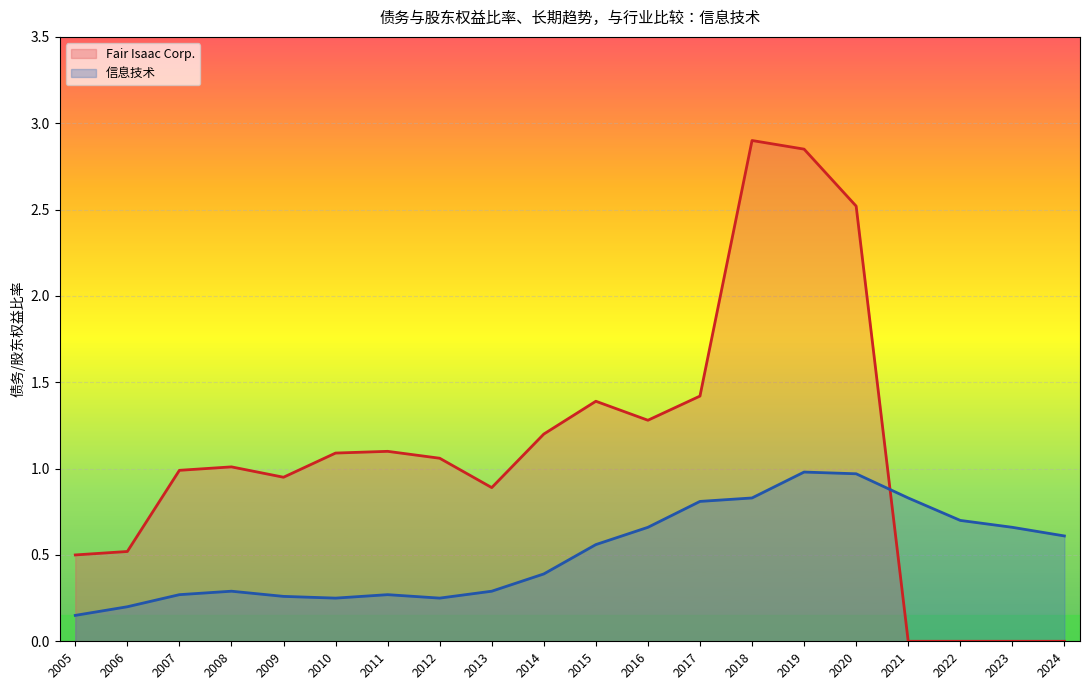

What is the total value across all series at 2024?

0.6